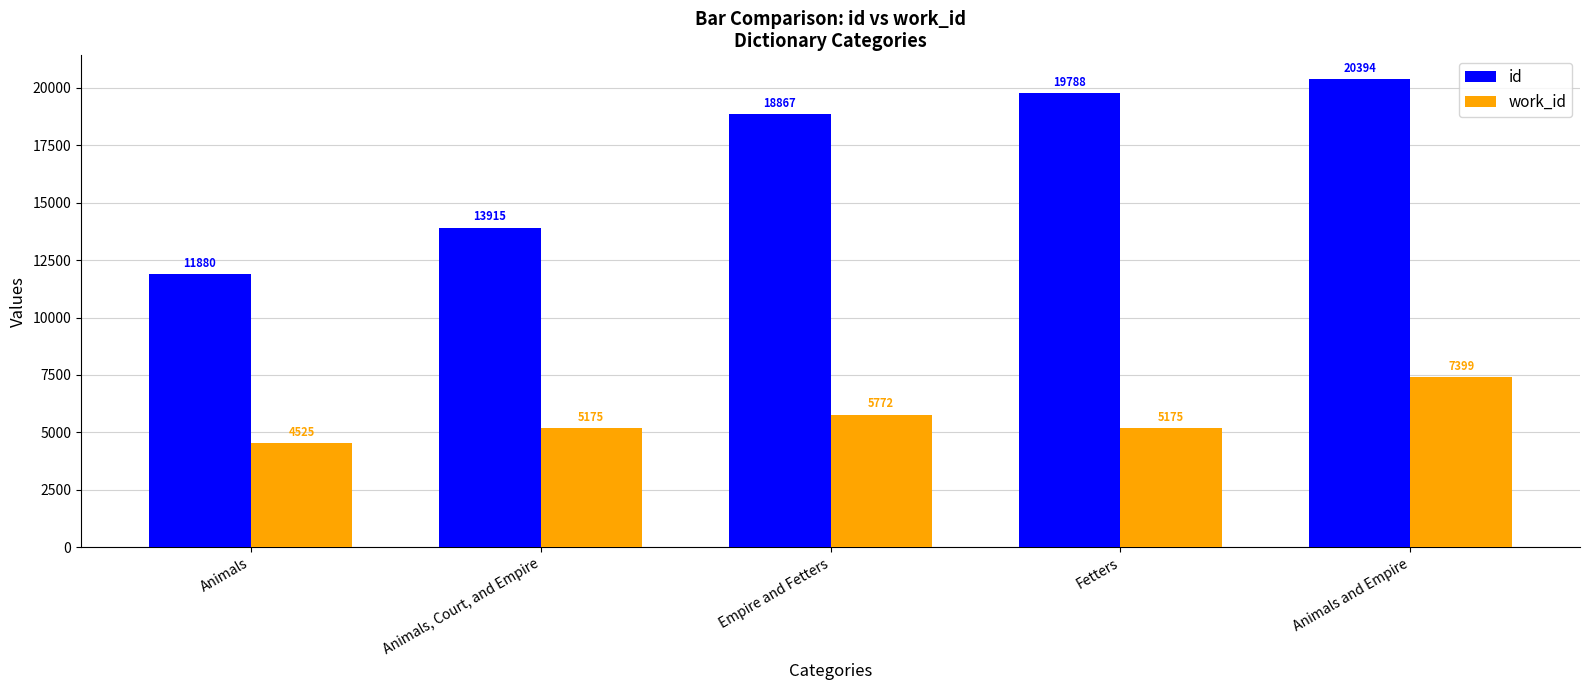

The id series shows 18867 at Empire and Fetters. True or false?

True